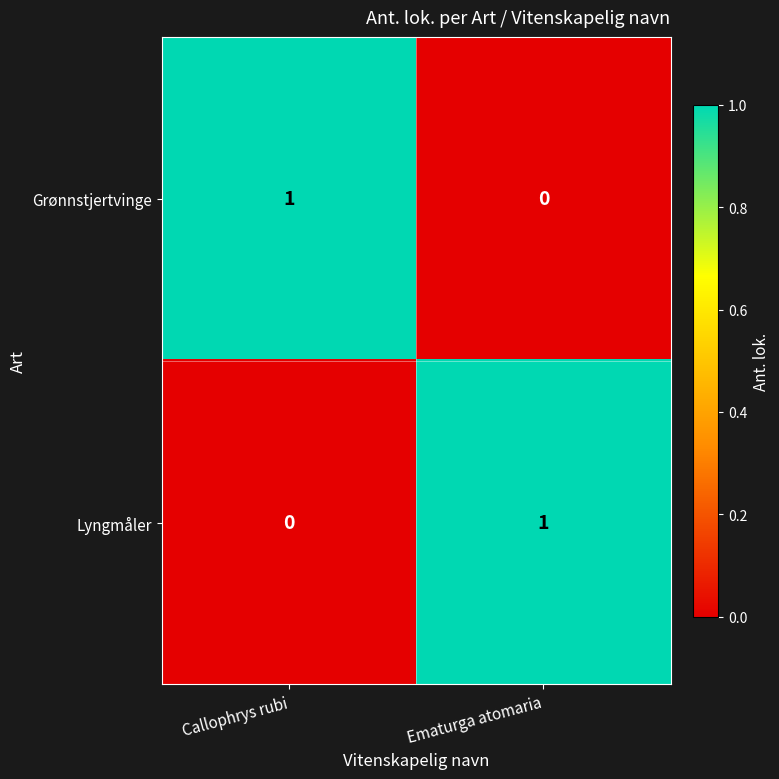

At which label does Grønnstjertvinge reach its minimum?

Ematurga atomaria